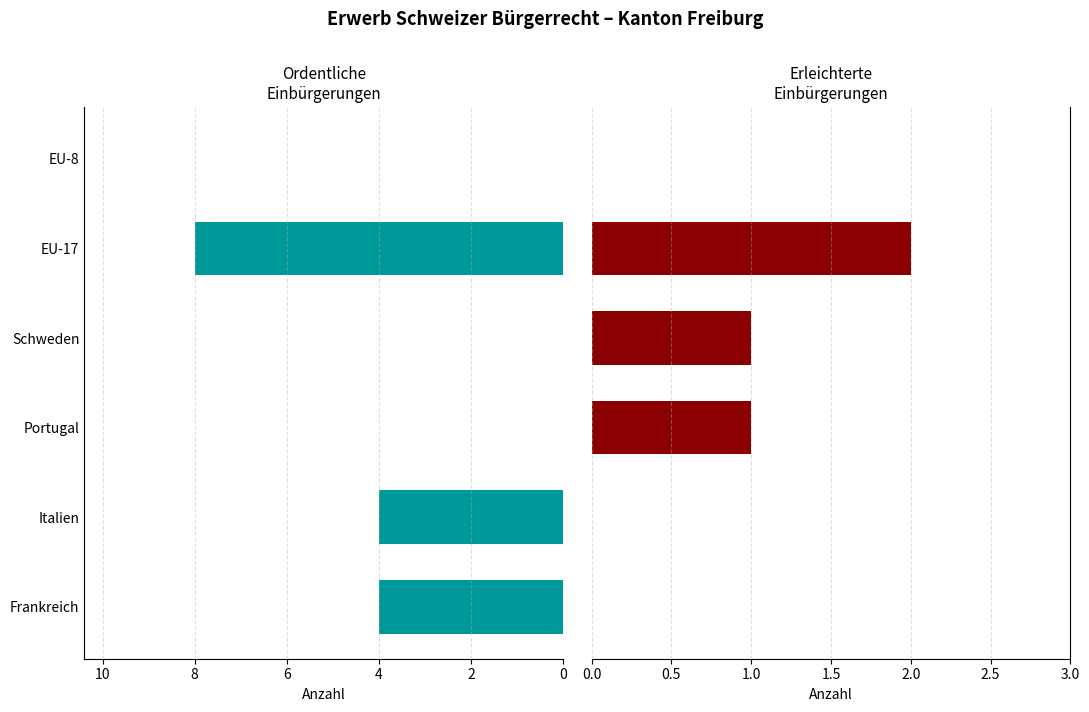

Which series has the largest total across all categories?

Ordentliche Einbürgerungen (Total)